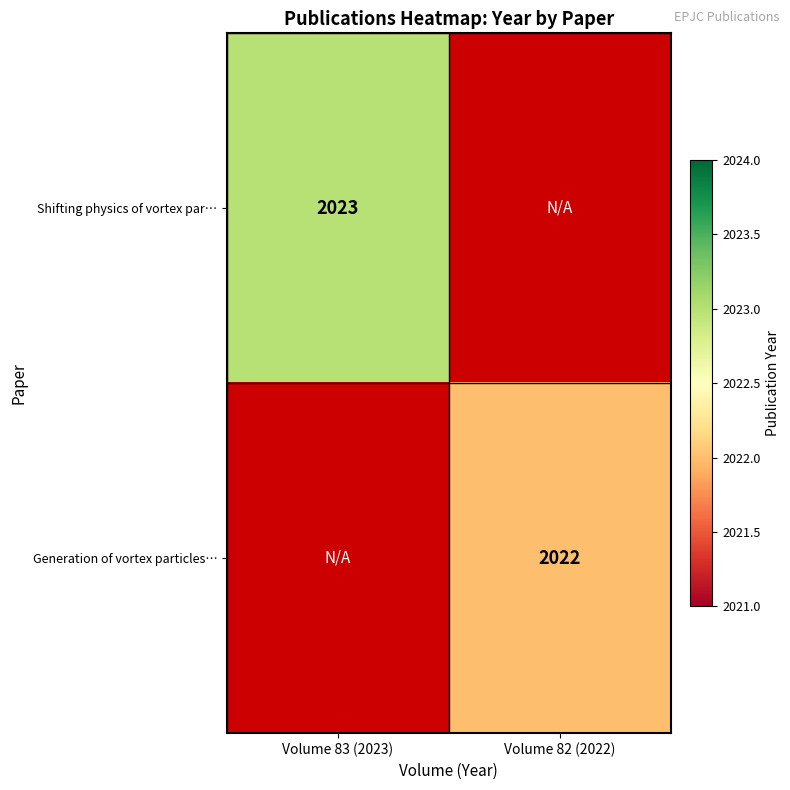

True or false: Generation of vortex particles… has a value of 2921 at Volume 82 (2022).

False